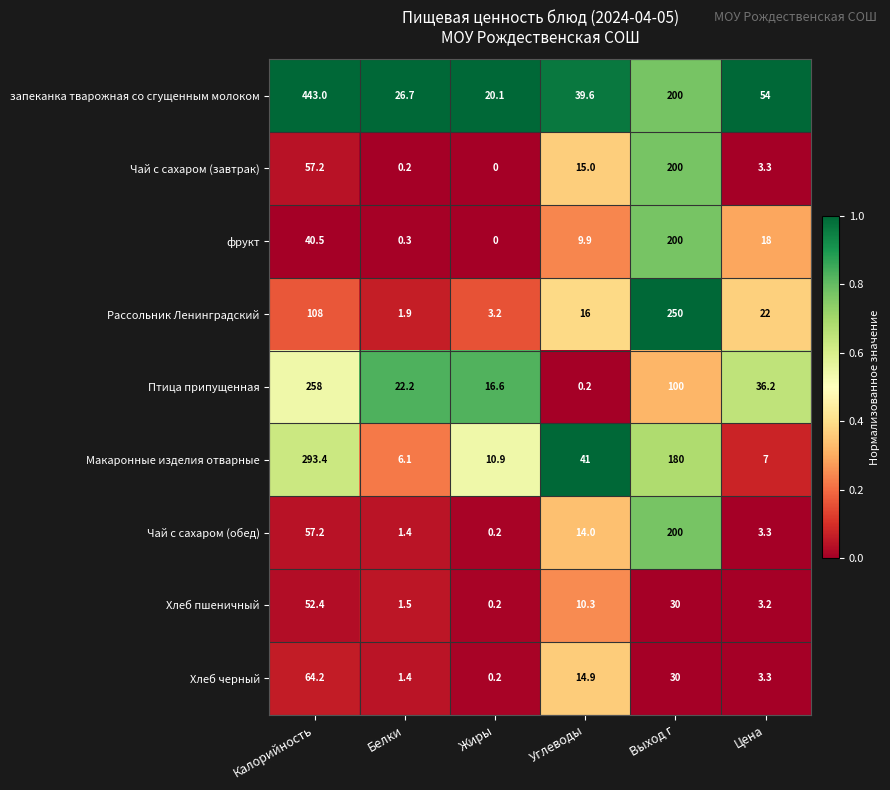

The Хлеб черный series shows 5.3 at Углеводы. True or false?

False